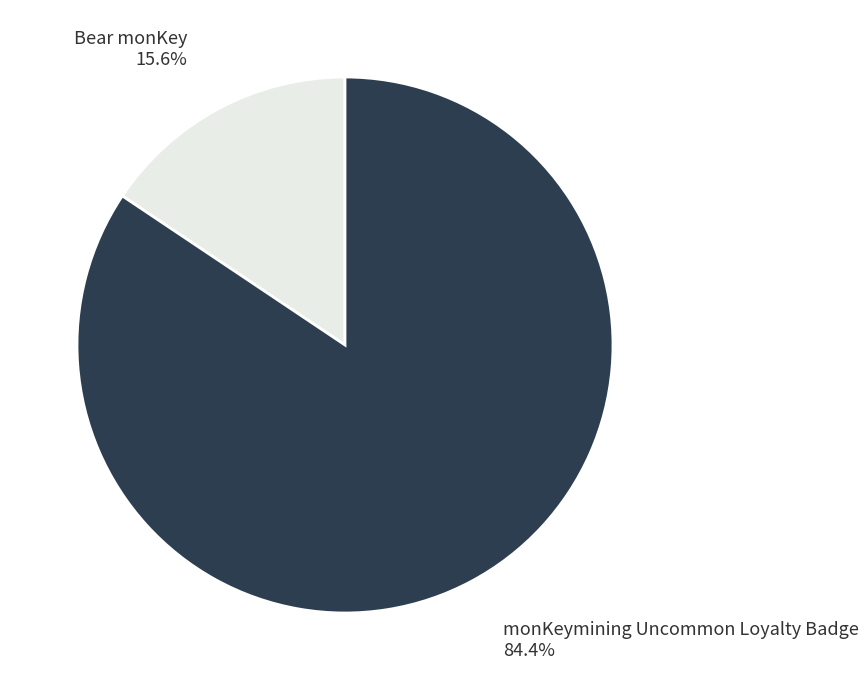

To the nearest percent, what is the average slice percentage?

50%